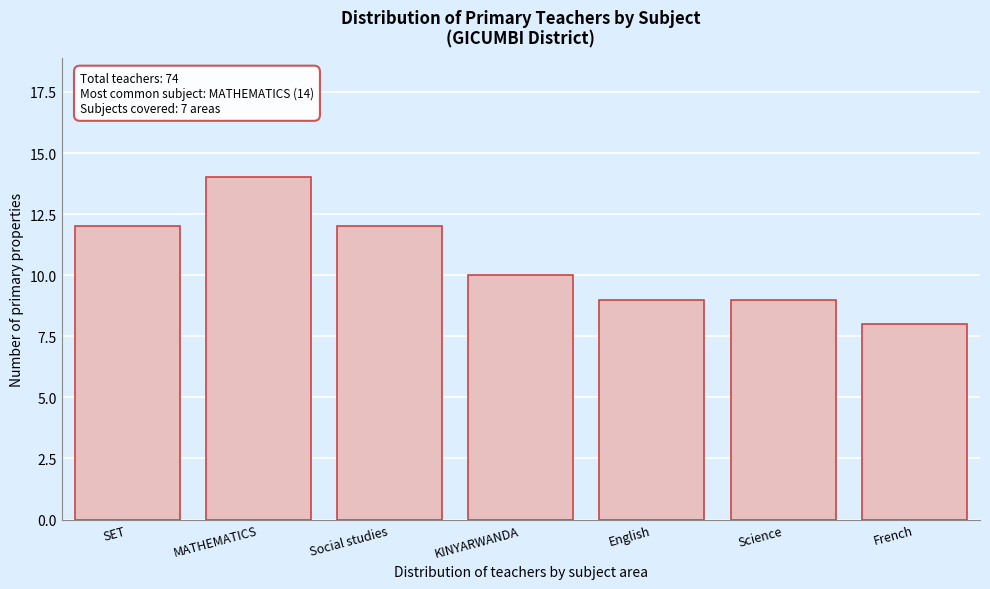

Reading left to right, transcribe all the data shown in this chart.

12	14	12	10	9	9	8